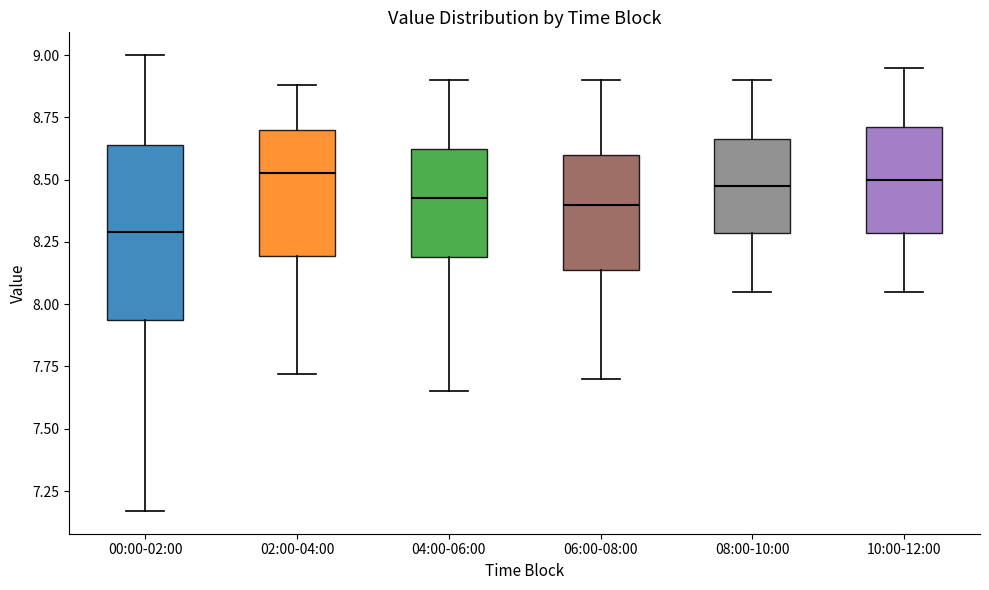

Comparing the boxes themselves (not the whiskers), which one is the tallest?

00:00-02:00